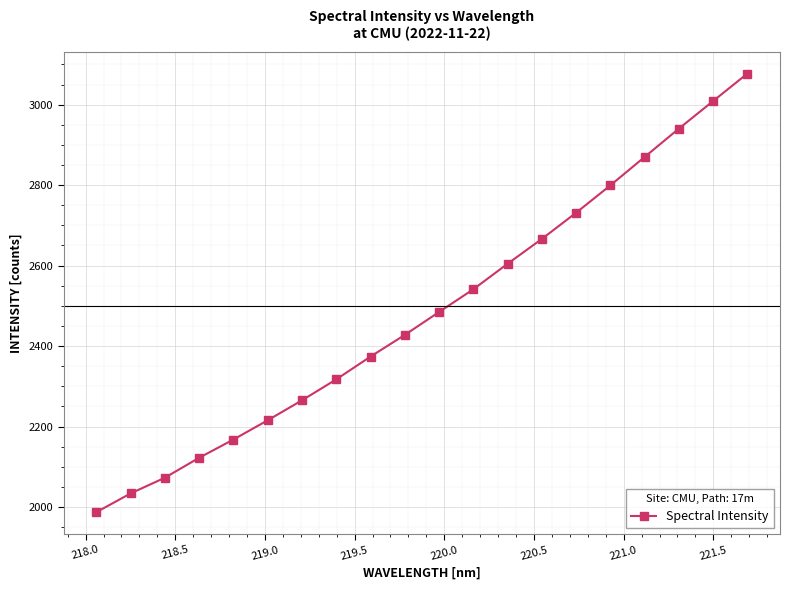

What is the value of the 17th point from the left?

2870.1